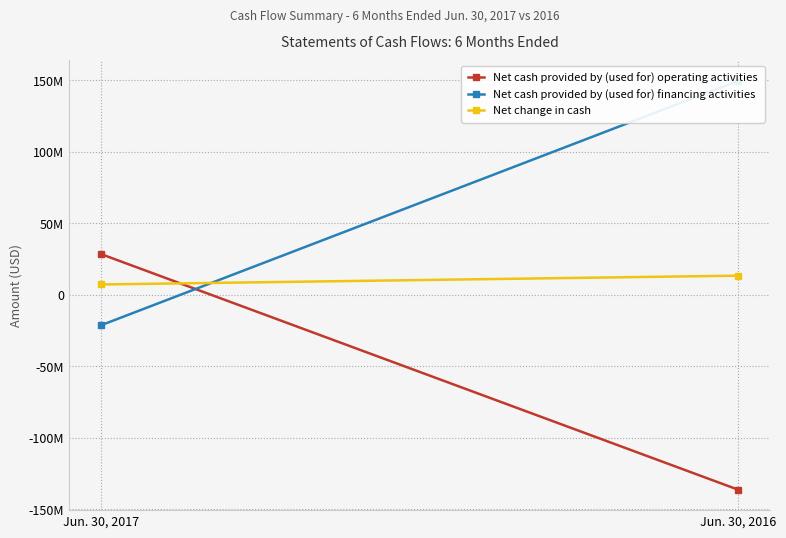

Which series changed the most between Jun. 30, 2017 and Jun. 30, 2016?

Net cash provided by (used for) financing activities